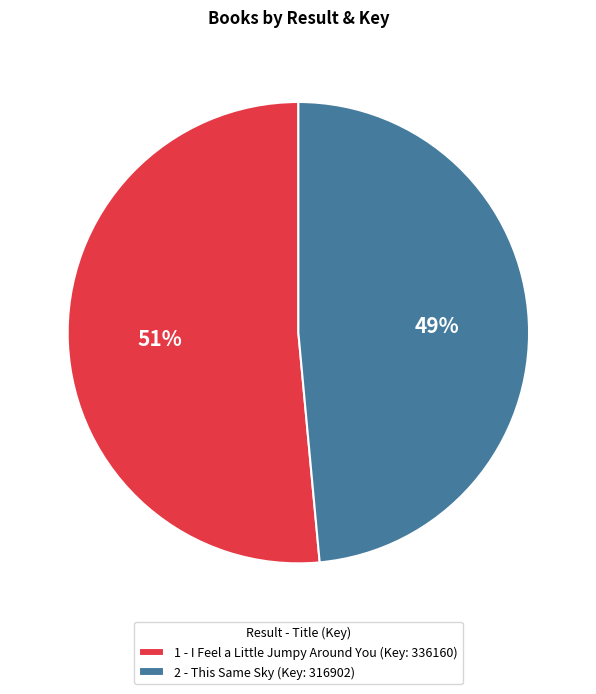

Do 2 - This Same Sky (Key: 316902) and 1 - I Feel a Little Jumpy Around You (Key: 336160) together represent more than half of the pie?

Yes